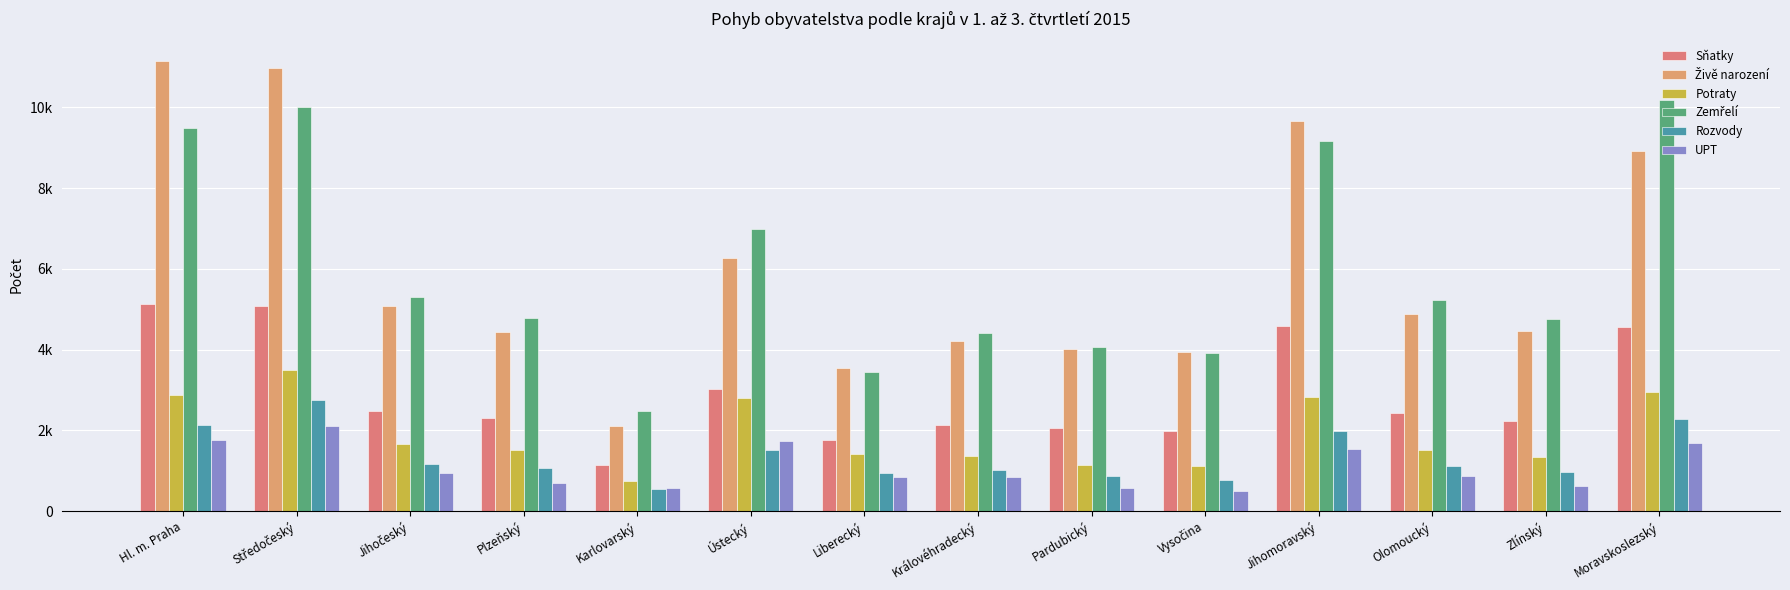

Which series has the largest total across all categories?

Zemřelí